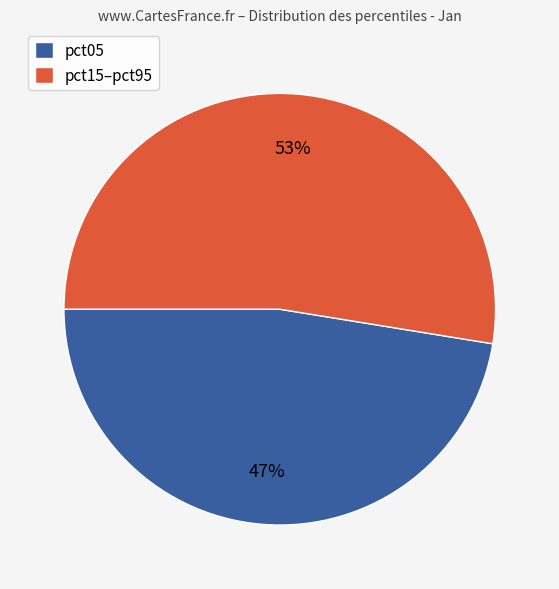

Do pct15–pct95 and pct05 together represent more than half of the pie?

Yes